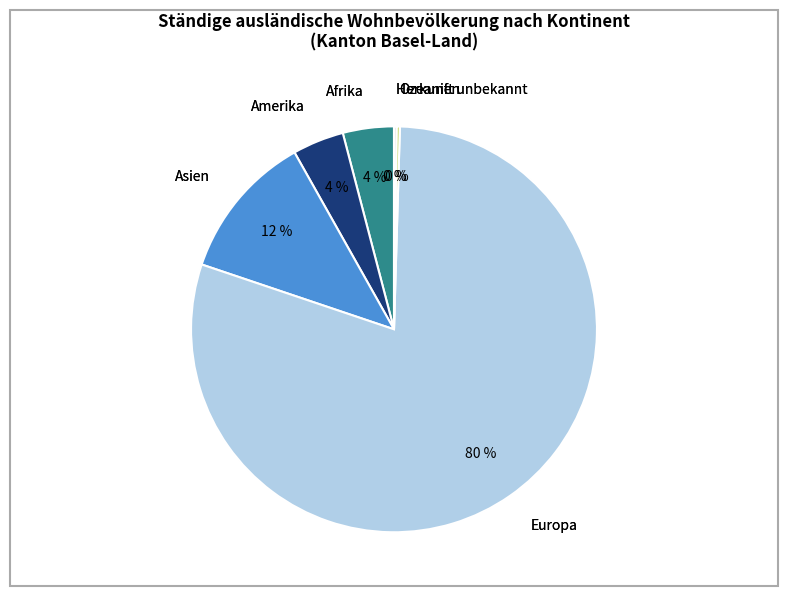

Is there a majority slice in this chart?

Yes